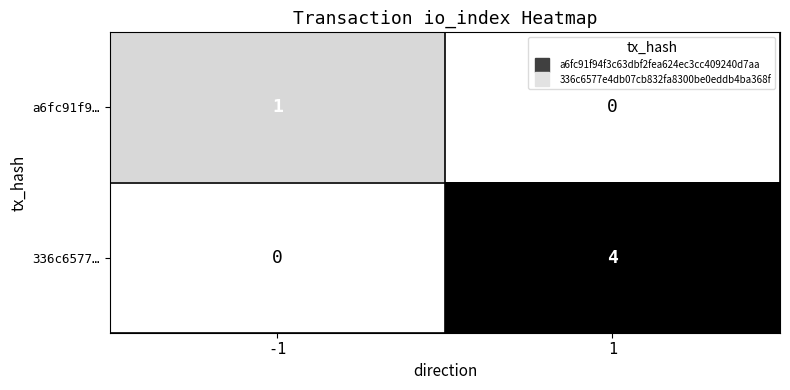

The value of 336c6577… at -1 is 2. True or false?

False